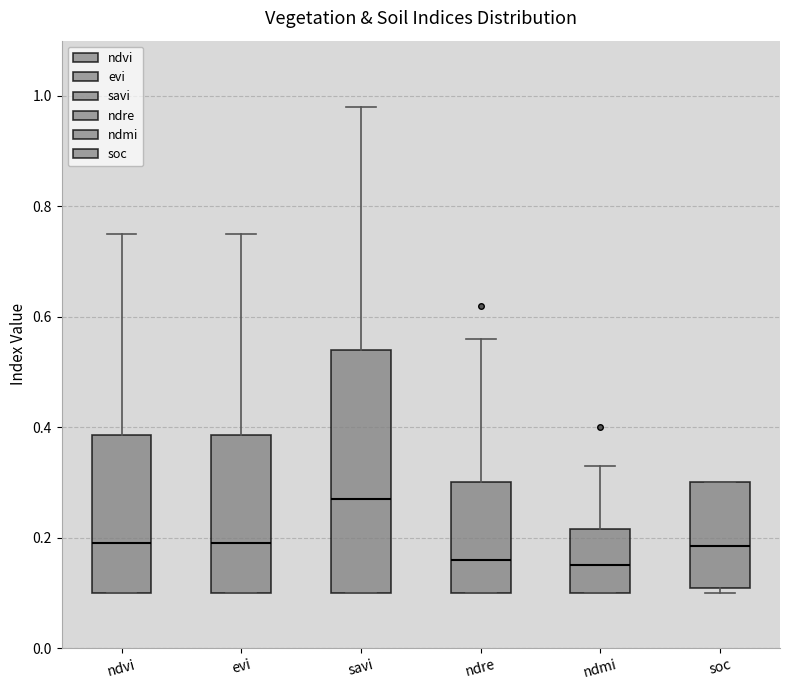

Reading left to right, transcribe this box plot: for each box, give where its median line is, the range the box spans, and where its two whiskers end, as read against the y-axis. The values are not printed on the chart, so give them approximately, as read against the axis.

ndvi: median 0.20, box 0.10 to 0.38, whiskers 0.10 to 0.76
evi: median 0.20, box 0.10 to 0.38, whiskers 0.10 to 0.76
savi: median 0.28, box 0.10 to 0.54, whiskers 0.10 to 0.98
ndre: median 0.16, box 0.10 to 0.30, whiskers 0.10 to 0.56
ndmi: median 0.16, box 0.10 to 0.22, whiskers 0.10 to 0.34
soc: median 0.18, box 0.10 to 0.30, whiskers 0.10 (just below the box's lower edge) to 0.30